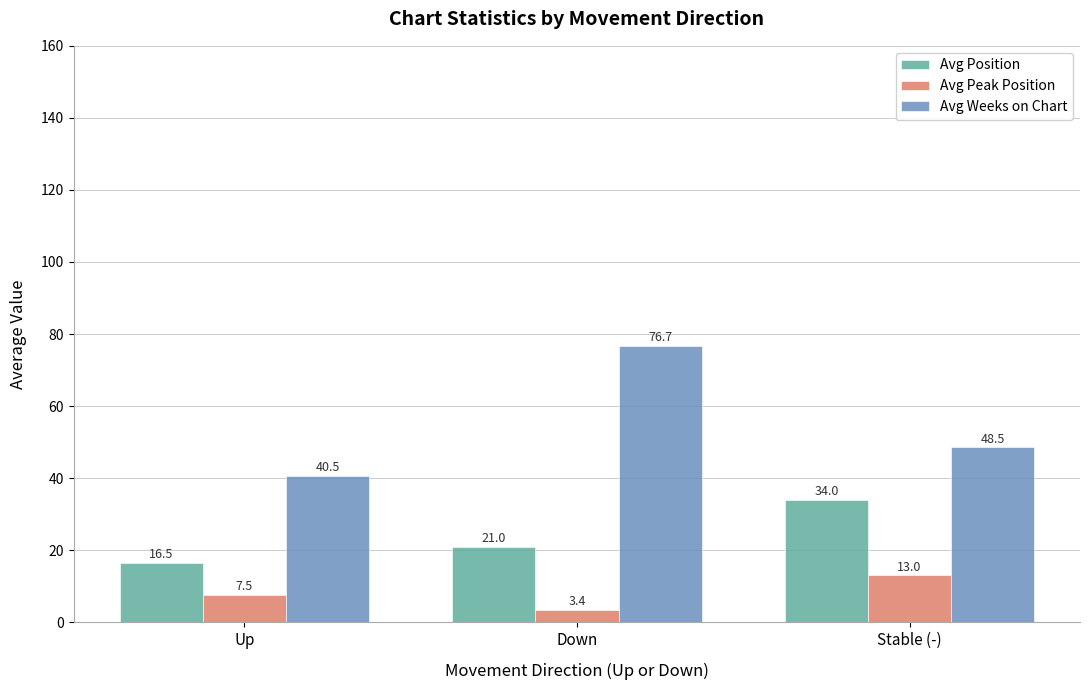

At which label does Avg Peak Position first exceed 7?

Up